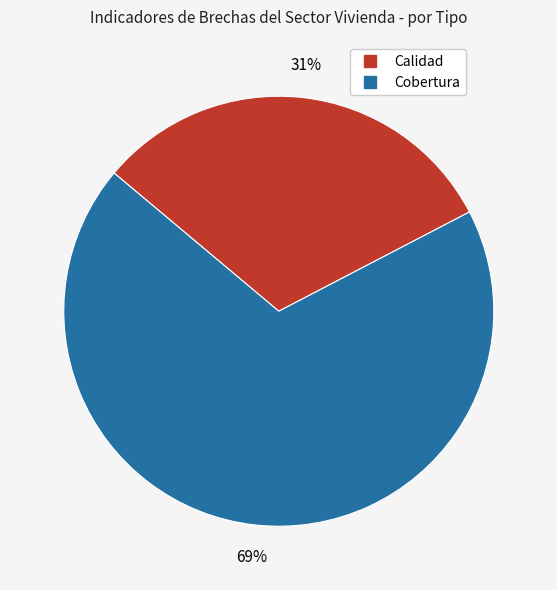

How many slices are in this pie chart?

2